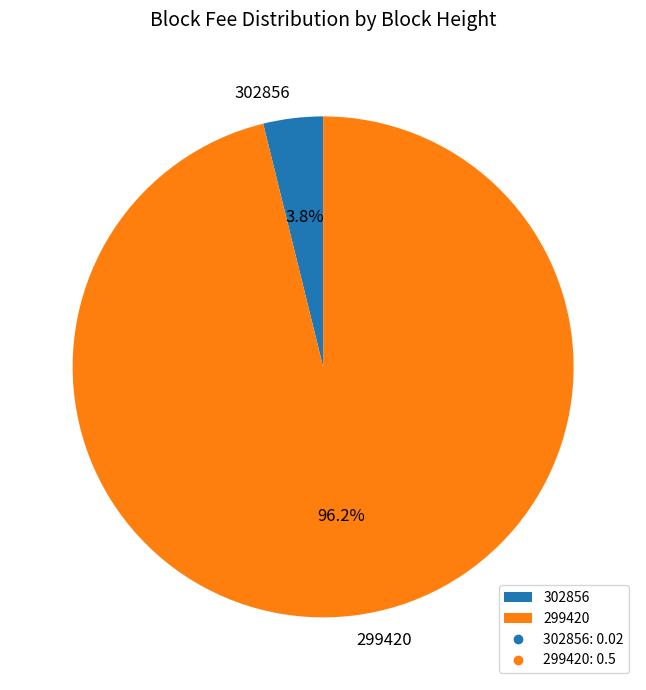

Rank the categories by value from highest to lowest.

299420, 302856